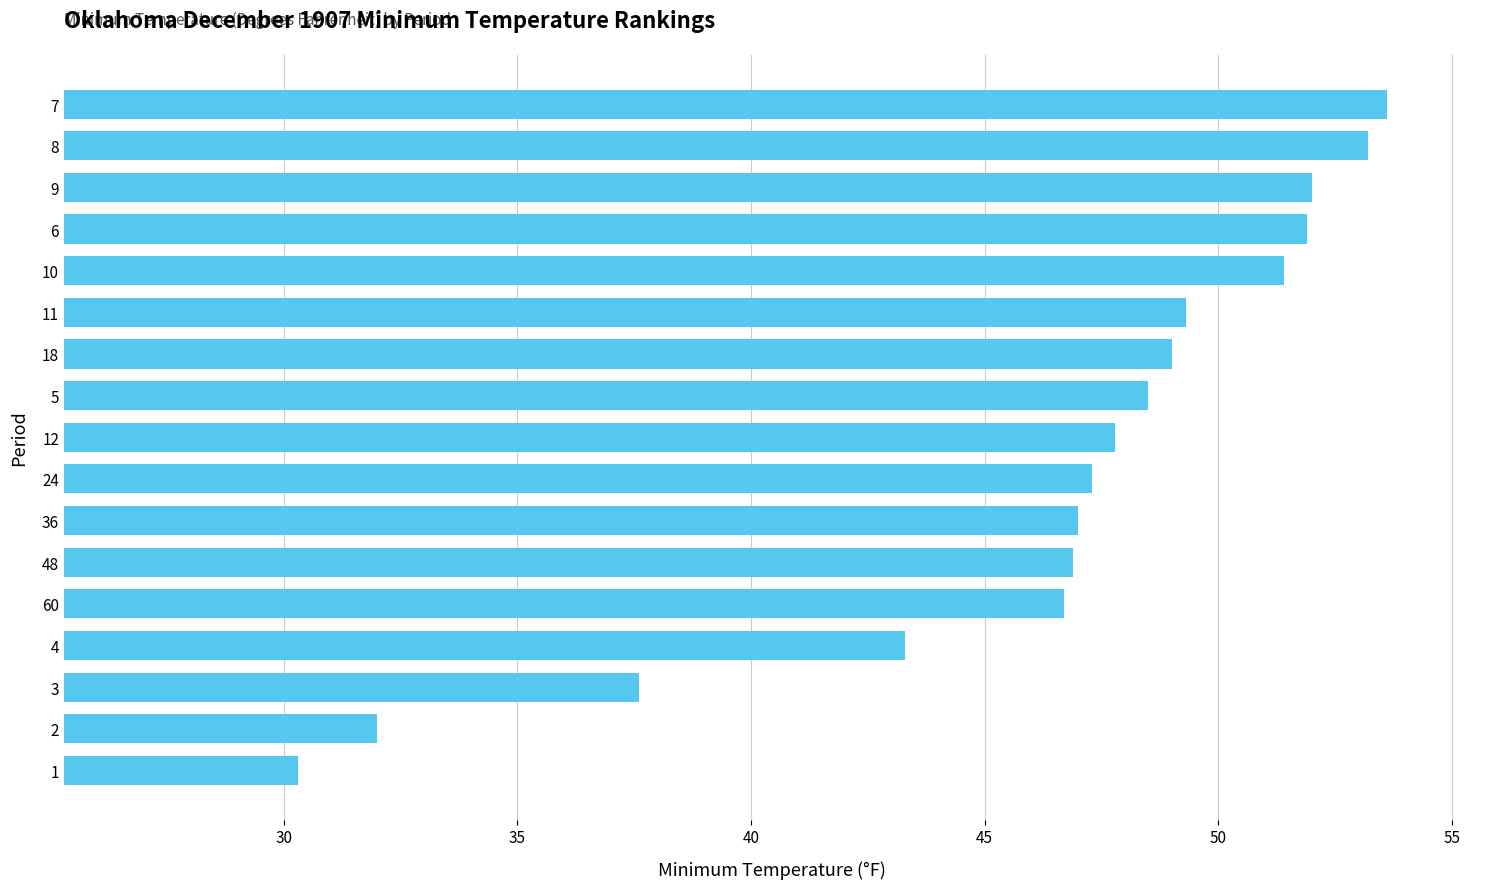

What is the minimum value shown in the chart?

30.3